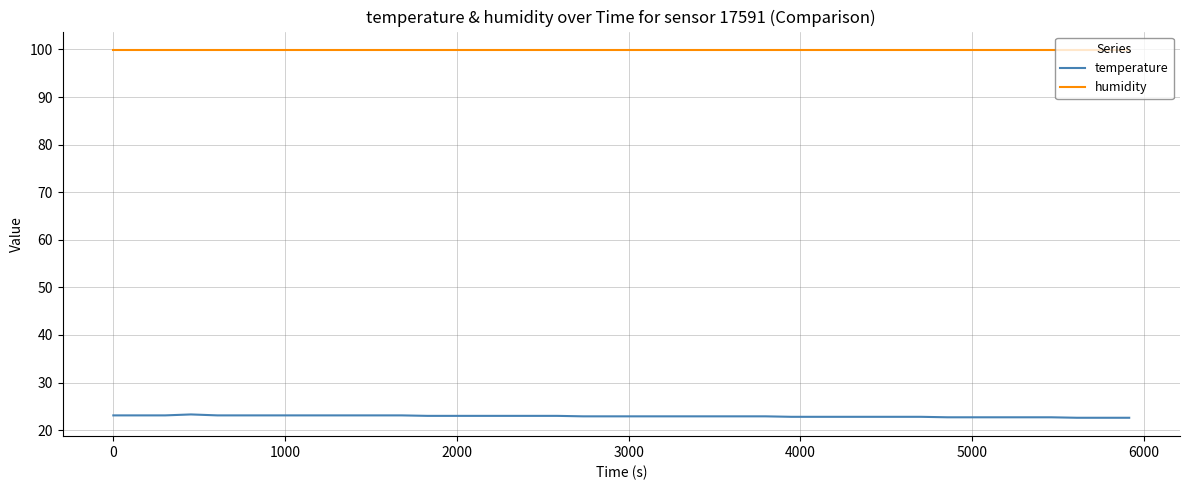

What is the maximum value shown in the chart?

99.9